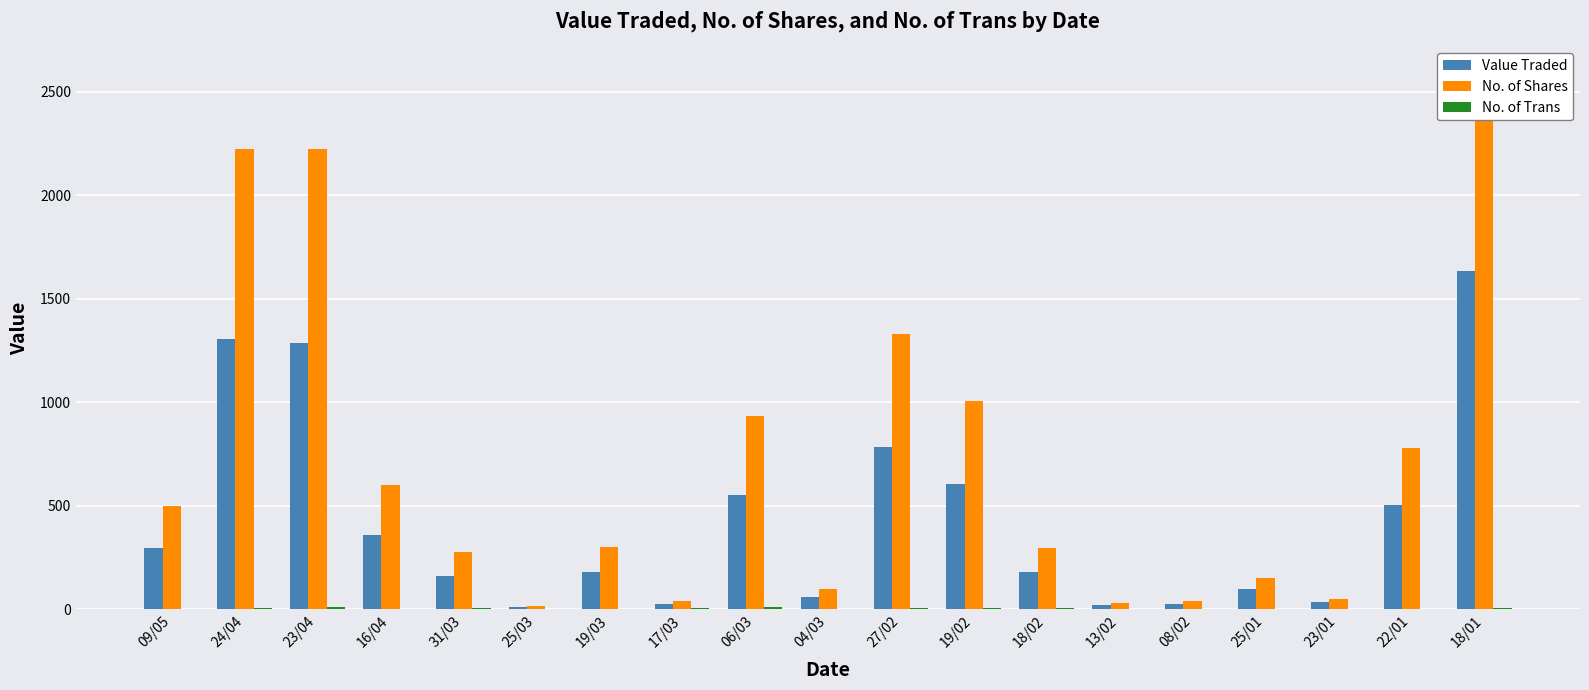

What are all the series names shown in the legend?

Value Traded, No. of Shares, No. of Trans